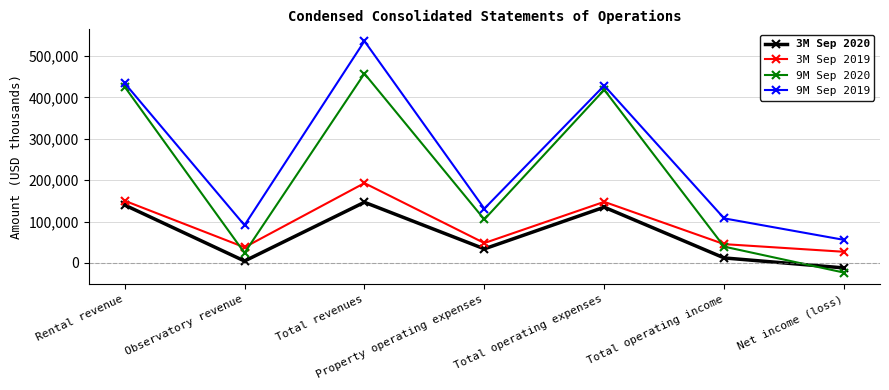

True or false: 9M Sep 2020 has more than 2 interior local peaks.

False